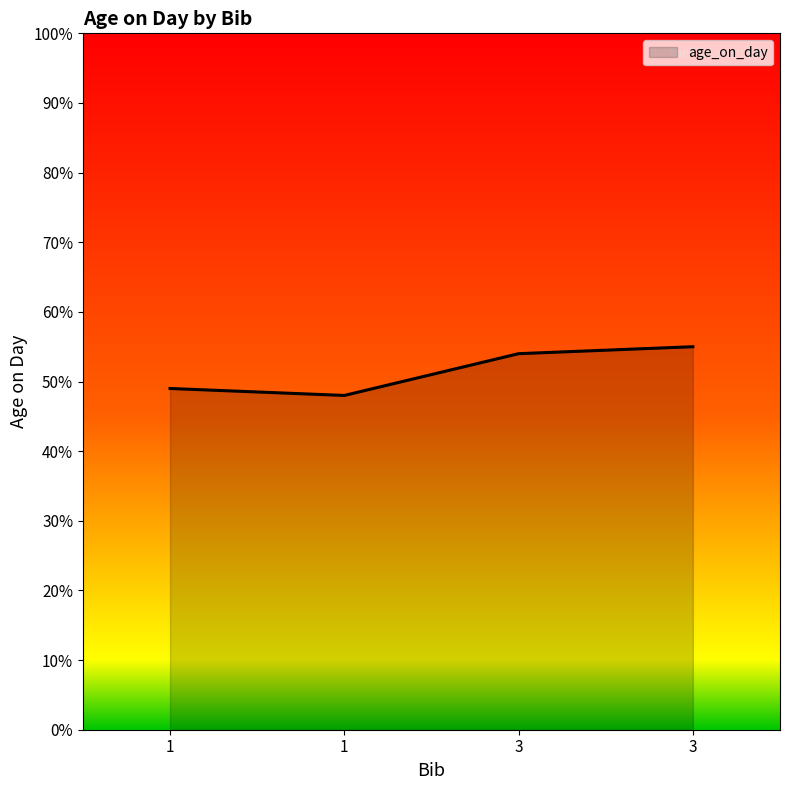

What is the greatest value displayed?

55